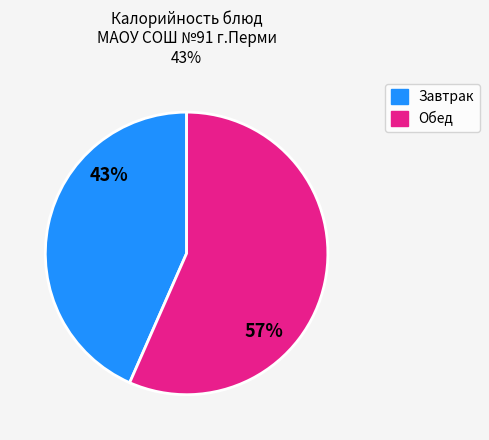

Is there a majority slice in this chart?

Yes